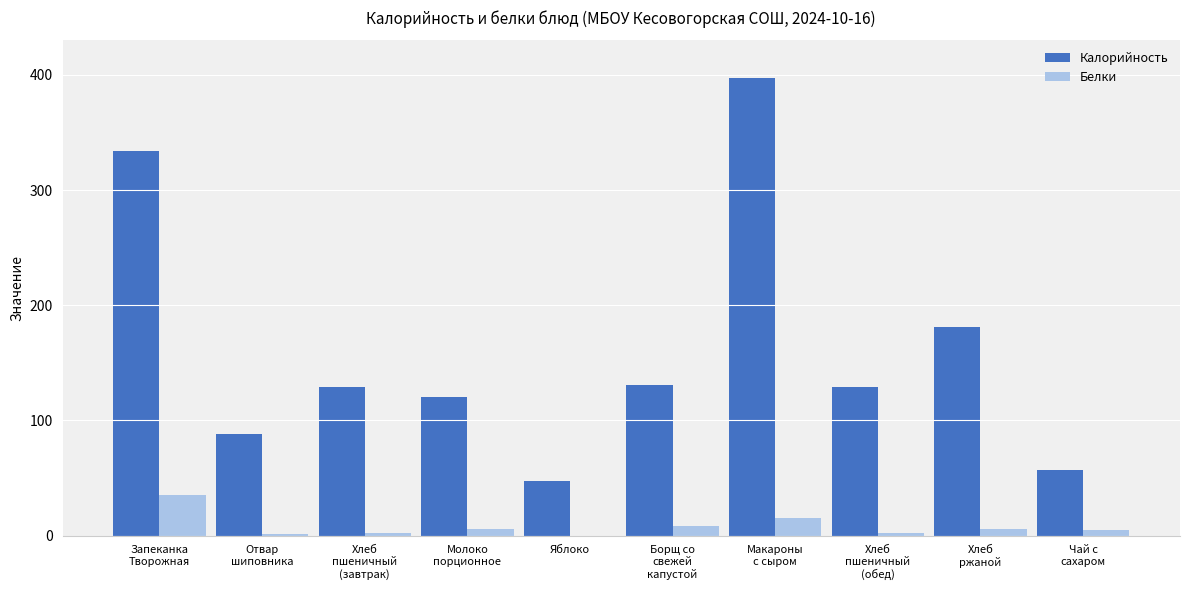

At which category does the chart reach its peak across all series?

Макароны
с сыром